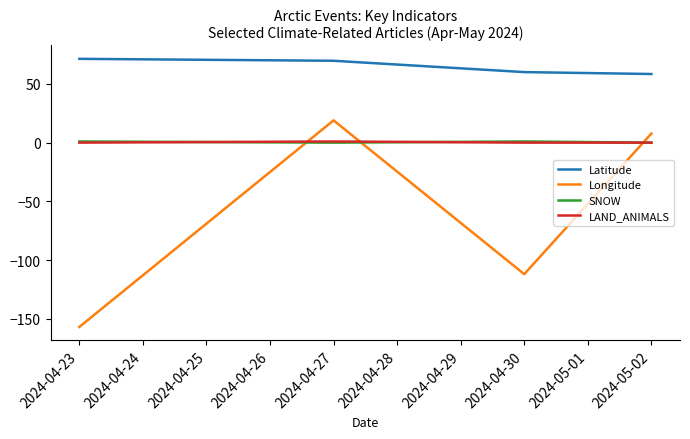

What are all the series names shown in the legend?

Latitude, Longitude, SNOW, LAND_ANIMALS